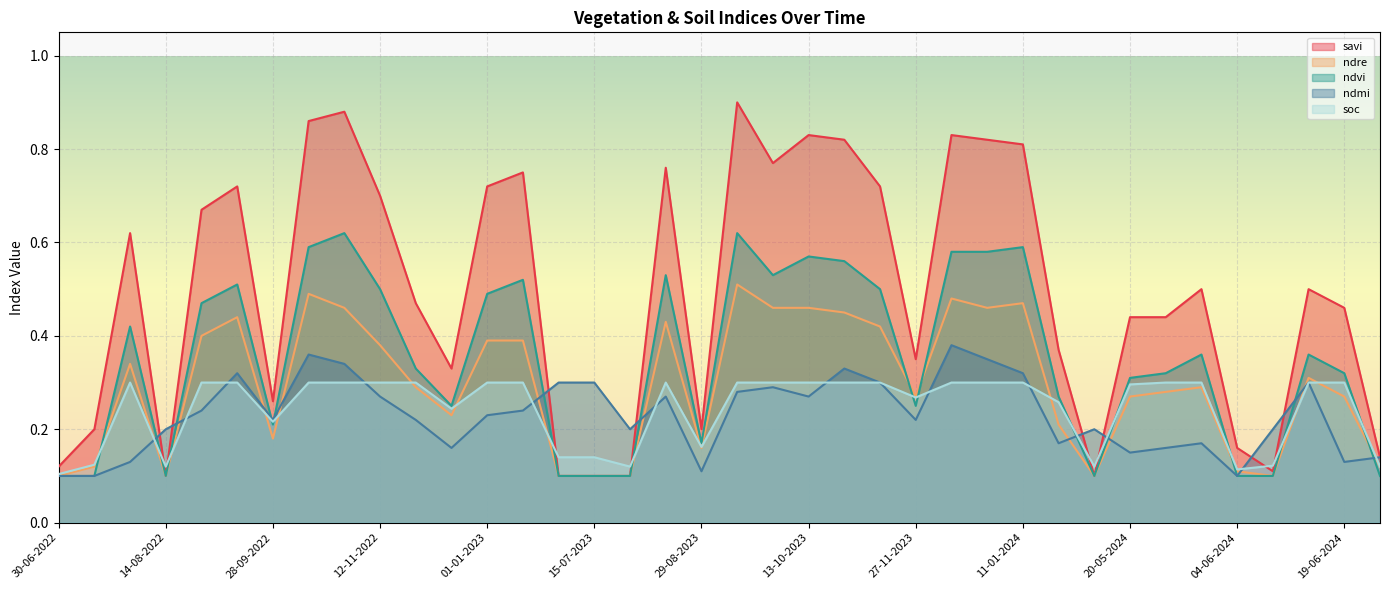

Reading right to left, extract all data points from this chart.

savi: 14-07-2024=0.1	19-06-2024=0.5	14-06-2024=0.5	09-06-2024=0.1	04-06-2024=0.2	30-05-2024=0.5	25-05-2024=0.4	20-05-2024=0.4	15-05-2024=0.1	10-05-2024=0.4	11-01-2024=0.8	01-01-2024=0.8	12-12-2023=0.8	27-11-2023=0.3	12-11-2023=0.7	28-10-2023=0.8	13-10-2023=0.8	28-09-2023=0.8	13-09-2023=0.9	29-08-2023=0.2	14-08-2023=0.8	30-07-2023=0.1	15-07-2023=0.1	30-06-2023=0.1	11-01-2023=0.8	01-01-2023=0.7	12-12-2022=0.3	27-11-2022=0.5	12-11-2022=0.7	28-10-2022=0.9	13-10-2022=0.9	28-09-2022=0.3	13-09-2022=0.7	29-08-2022=0.7	14-08-2022=0.1	30-07-2022=0.6	15-07-2022=0.2	30-06-2022=0.1
ndre: 14-07-2024=0.1	19-06-2024=0.3	14-06-2024=0.3	09-06-2024=0.1	04-06-2024=0.1	30-05-2024=0.3	25-05-2024=0.3	20-05-2024=0.3	15-05-2024=0.1	10-05-2024=0.2	11-01-2024=0.5	01-01-2024=0.5	12-12-2023=0.5	27-11-2023=0.3	12-11-2023=0.4	28-10-2023=0.5	13-10-2023=0.5	28-09-2023=0.5	13-09-2023=0.5	29-08-2023=0.2	14-08-2023=0.4	30-07-2023=0.1	15-07-2023=0.1	30-06-2023=0.1	11-01-2023=0.4	01-01-2023=0.4	12-12-2022=0.2	27-11-2022=0.3	12-11-2022=0.4	28-10-2022=0.5	13-10-2022=0.5	28-09-2022=0.2	13-09-2022=0.4	29-08-2022=0.4	14-08-2022=0.1	30-07-2022=0.3	15-07-2022=0.1	30-06-2022=0.1
ndvi: 14-07-2024=0.1	19-06-2024=0.3	14-06-2024=0.4	09-06-2024=0.1	04-06-2024=0.1	30-05-2024=0.4	25-05-2024=0.3	20-05-2024=0.3	15-05-2024=0.1	10-05-2024=0.3	11-01-2024=0.6	01-01-2024=0.6	12-12-2023=0.6	27-11-2023=0.2	12-11-2023=0.5	28-10-2023=0.6	13-10-2023=0.6	28-09-2023=0.5	13-09-2023=0.6	29-08-2023=0.2	14-08-2023=0.5	30-07-2023=0.1	15-07-2023=0.1	30-06-2023=0.1	11-01-2023=0.5	01-01-2023=0.5	12-12-2022=0.2	27-11-2022=0.3	12-11-2022=0.5	28-10-2022=0.6	13-10-2022=0.6	28-09-2022=0.2	13-09-2022=0.5	29-08-2022=0.5	14-08-2022=0.1	30-07-2022=0.4	15-07-2022=0.1	30-06-2022=0.1
ndmi: 14-07-2024=0.1	19-06-2024=0.1	14-06-2024=0.3	09-06-2024=0.2	04-06-2024=0.1	30-05-2024=0.2	25-05-2024=0.2	20-05-2024=0.1	15-05-2024=0.2	10-05-2024=0.2	11-01-2024=0.3	01-01-2024=0.3	12-12-2023=0.4	27-11-2023=0.2	12-11-2023=0.3	28-10-2023=0.3	13-10-2023=0.3	28-09-2023=0.3	13-09-2023=0.3	29-08-2023=0.1	14-08-2023=0.3	30-07-2023=0.2	15-07-2023=0.3	30-06-2023=0.3	11-01-2023=0.2	01-01-2023=0.2	12-12-2022=0.2	27-11-2022=0.2	12-11-2022=0.3	28-10-2022=0.3	13-10-2022=0.4	28-09-2022=0.2	13-09-2022=0.3	29-08-2022=0.2	14-08-2022=0.2	30-07-2022=0.1	15-07-2022=0.1	30-06-2022=0.1
soc: 14-07-2024=0.1	19-06-2024=0.3	14-06-2024=0.3	09-06-2024=0.1	04-06-2024=0.1	30-05-2024=0.3	25-05-2024=0.3	20-05-2024=0.3	15-05-2024=0.1	10-05-2024=0.3	11-01-2024=0.3	01-01-2024=0.3	12-12-2023=0.3	27-11-2023=0.3	12-11-2023=0.3	28-10-2023=0.3	13-10-2023=0.3	28-09-2023=0.3	13-09-2023=0.3	29-08-2023=0.2	14-08-2023=0.3	30-07-2023=0.1	15-07-2023=0.1	30-06-2023=0.1	11-01-2023=0.3	01-01-2023=0.3	12-12-2022=0.2	27-11-2022=0.3	12-11-2022=0.3	28-10-2022=0.3	13-10-2022=0.3	28-09-2022=0.2	13-09-2022=0.3	29-08-2022=0.3	14-08-2022=0.1	30-07-2022=0.3	15-07-2022=0.1	30-06-2022=0.1